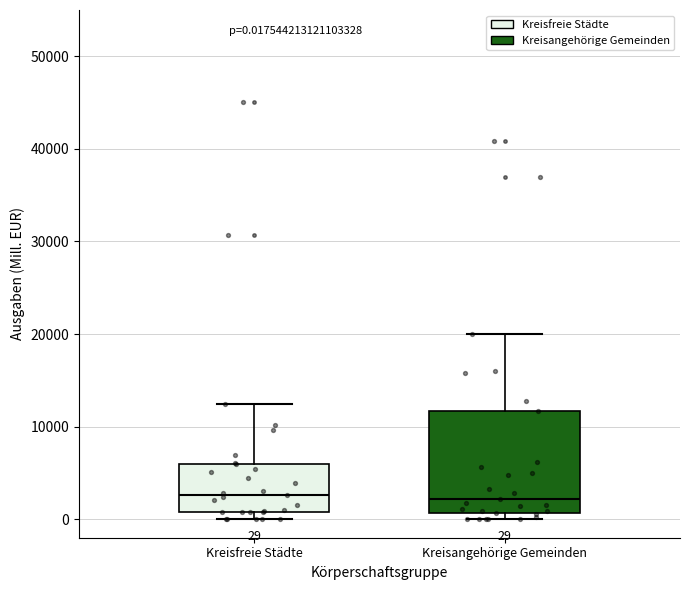

Comparing the boxes themselves (not the whiskers), which one is the tallest?

Kreisangehörige Gemeinden